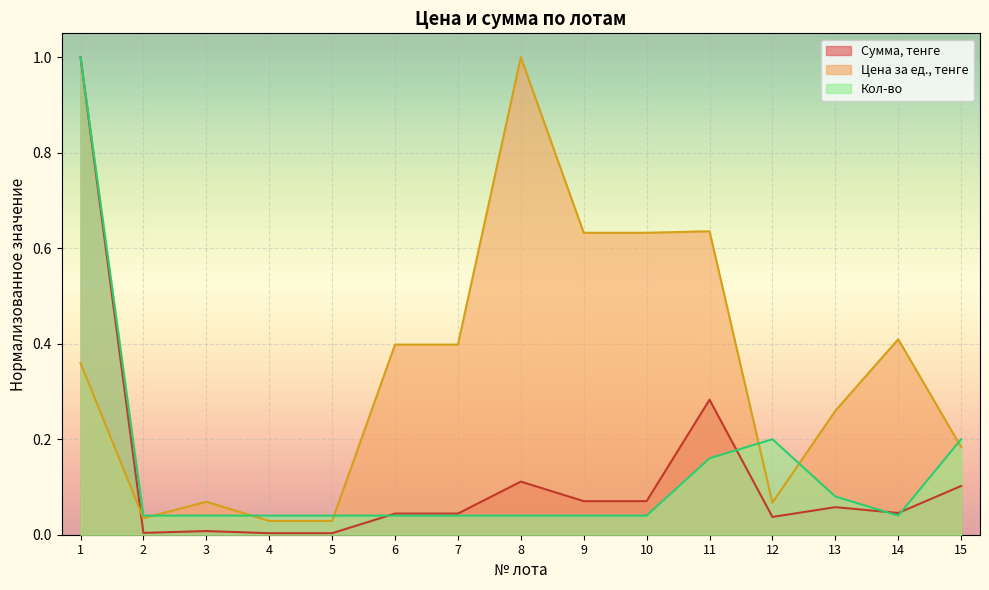

How many distinct data groups are displayed?

3